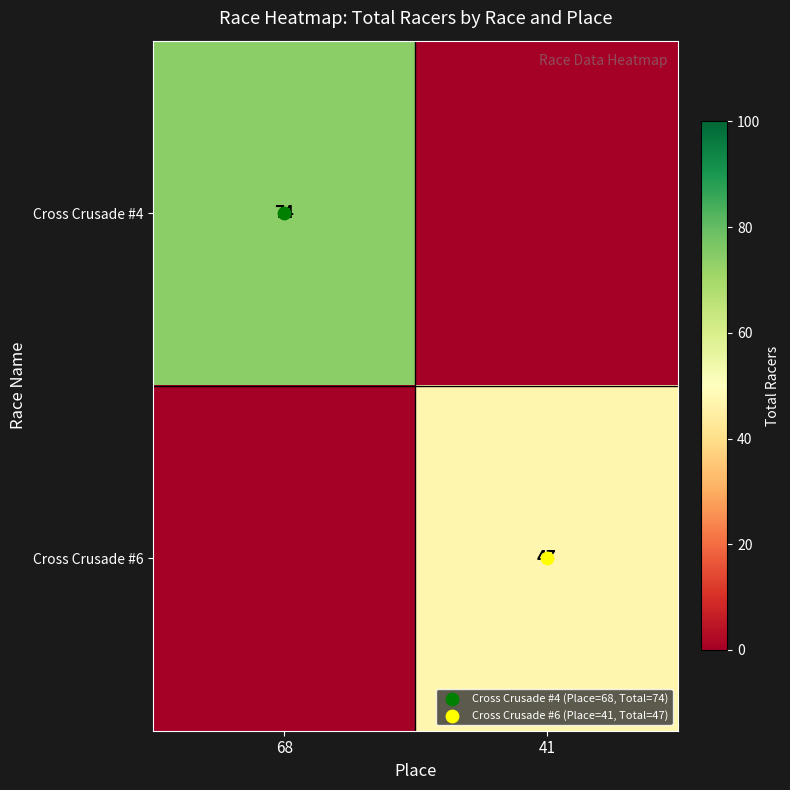

What value does the Cross Crusade #6 series have at 41?

47